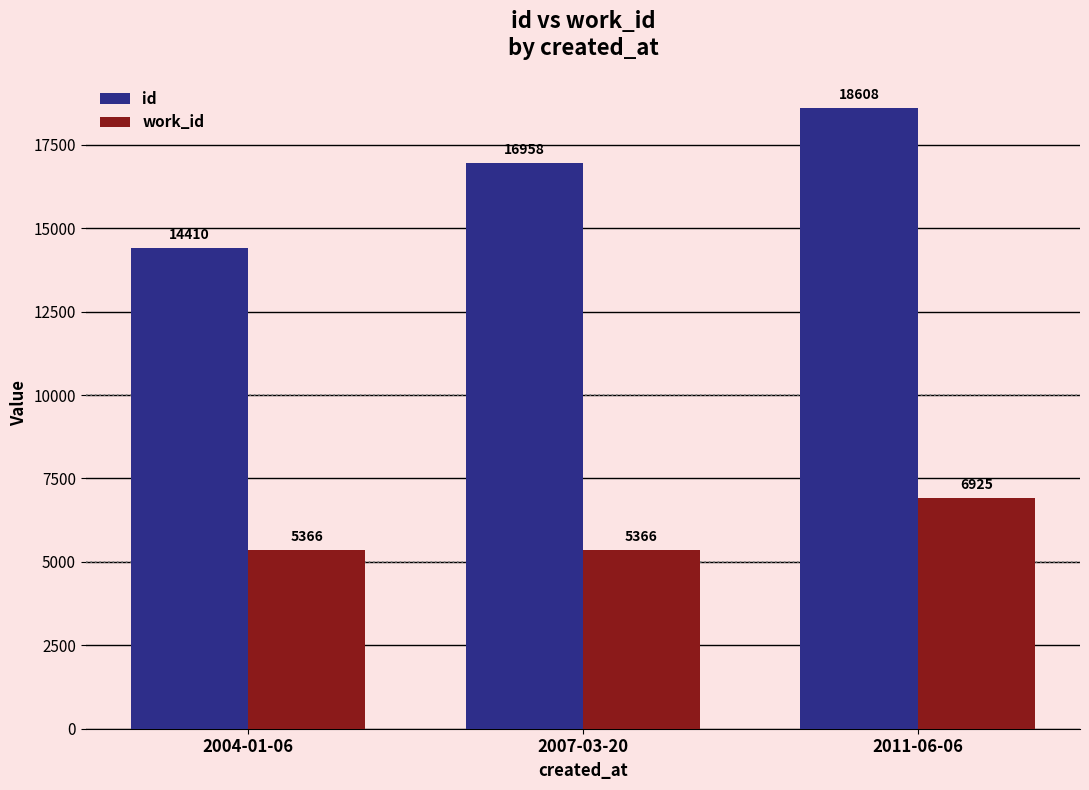

How many id values are between 14410 and 18608?

3